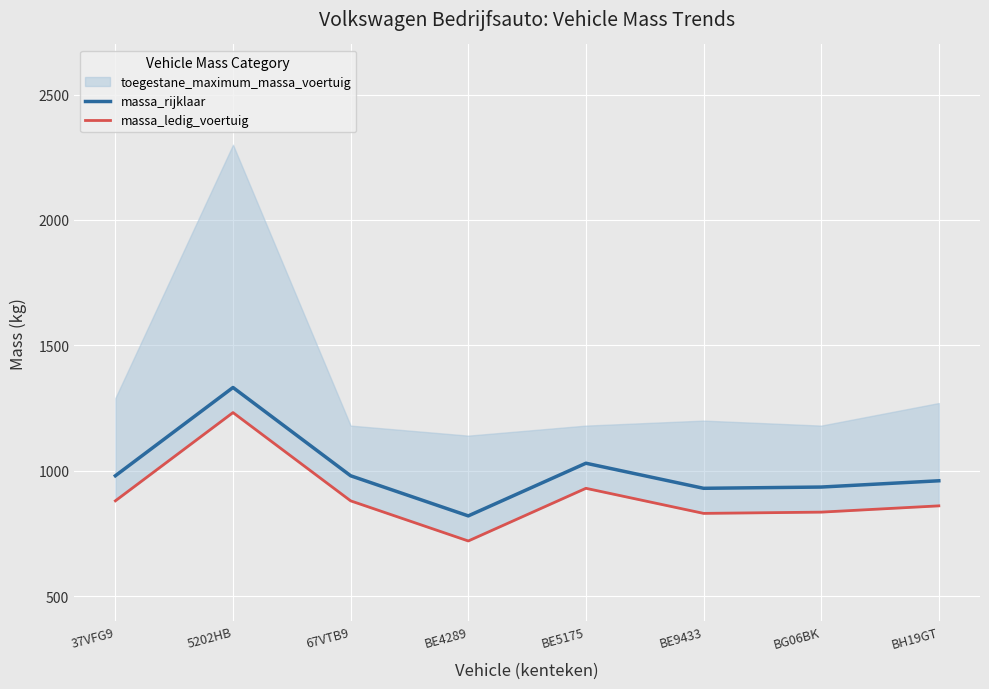

Which series has the largest total across all categories?

massa_rijklaar